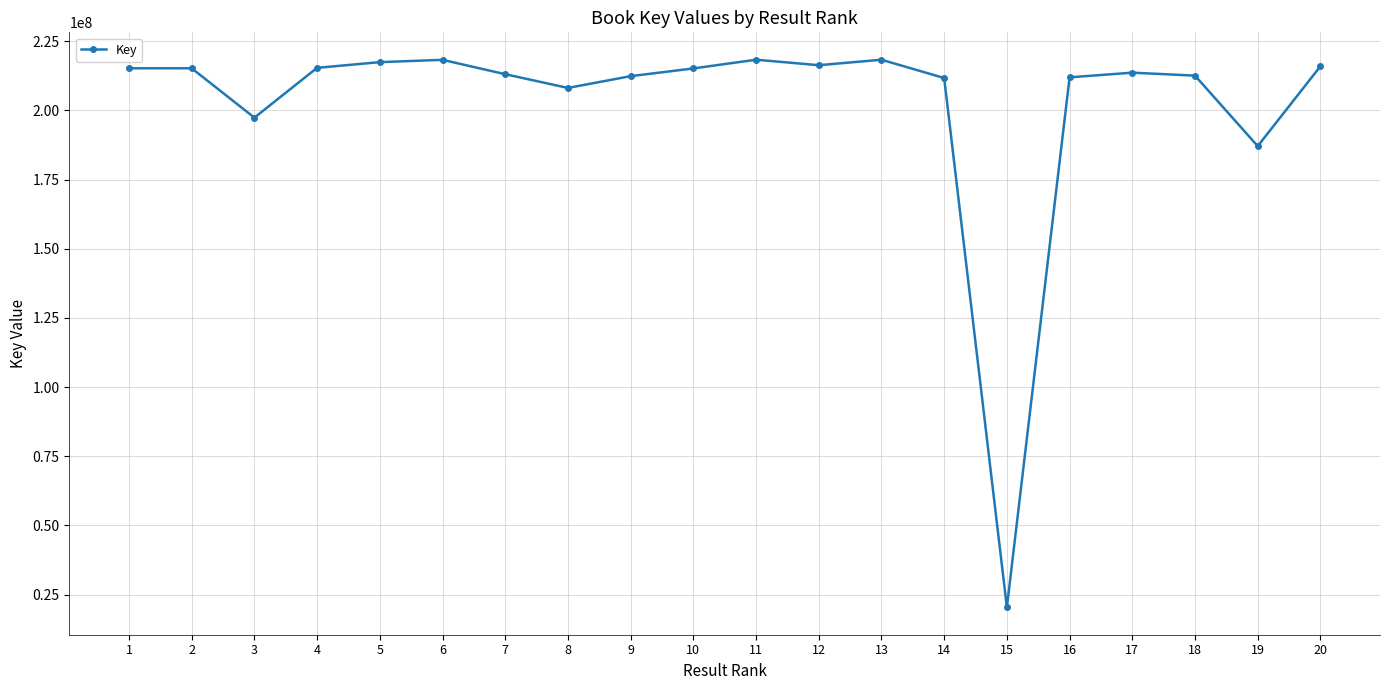

Where does the data first go above 215185342?

1